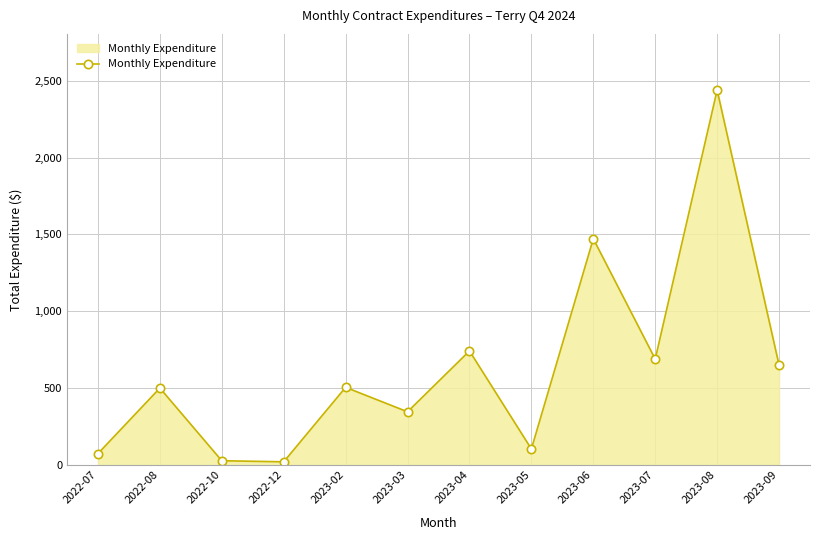

What is the approximate value at 2023-07?

688.7